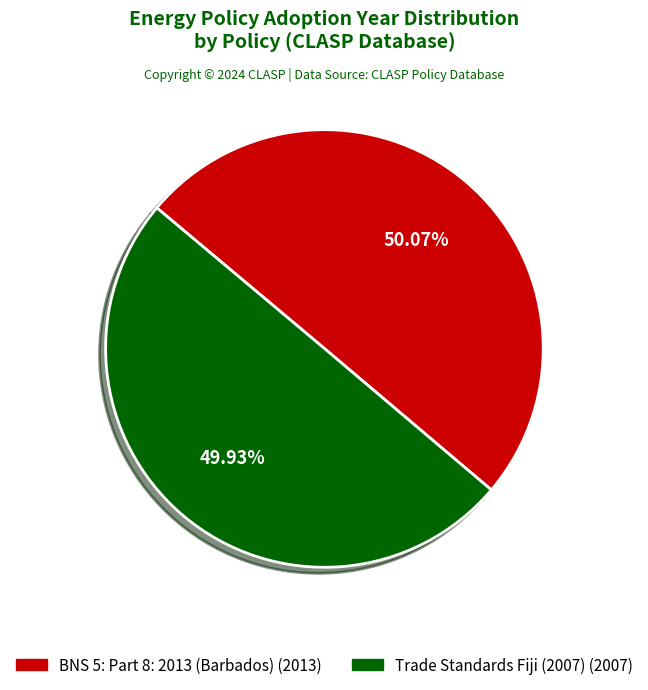

To the nearest percent, what percentage of the pie is BNS 5: Part 8: 2013 (Barbados)?

50%